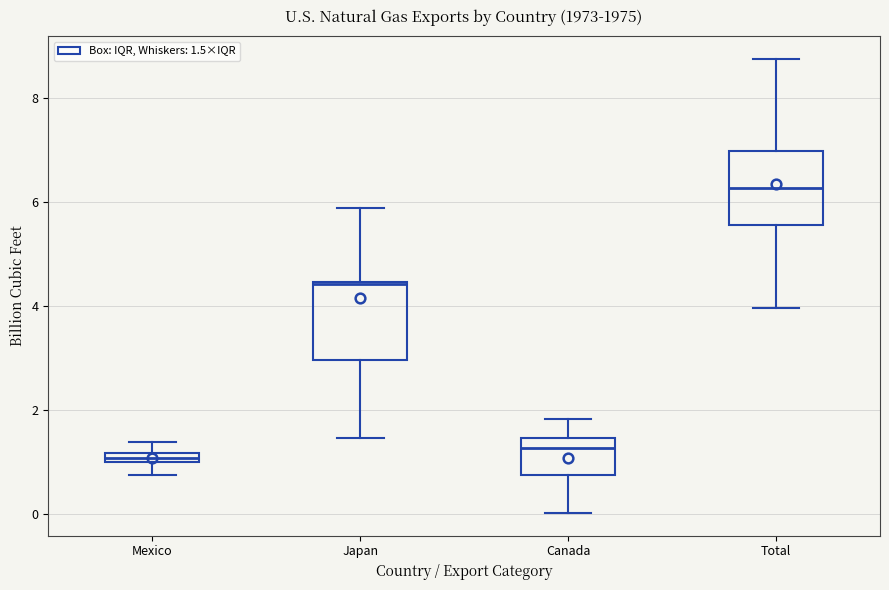

Where does the upper whisker of the box for Canada end on the y-axis? The values are not printed on the chart, so give them approximately, as read against the axis.

1.8